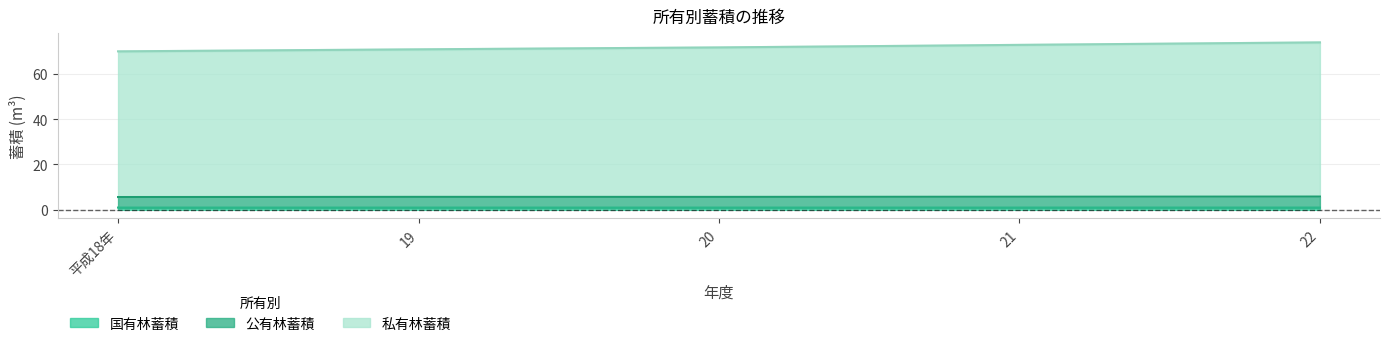

Count the number of data series in this chart.

3